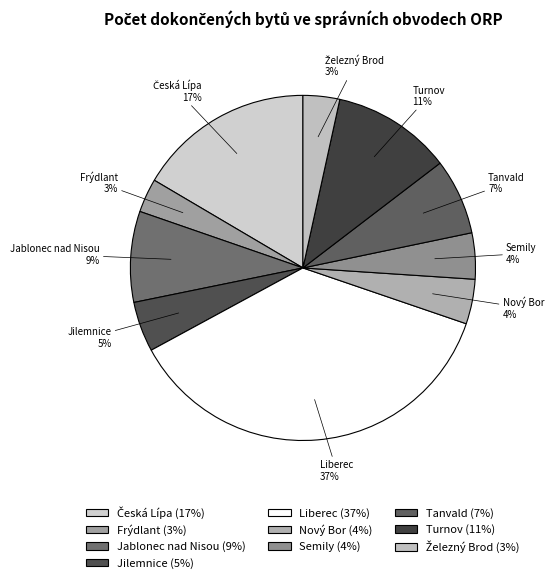

To the nearest percent, what percentage of the pie is Jilemnice?

5%